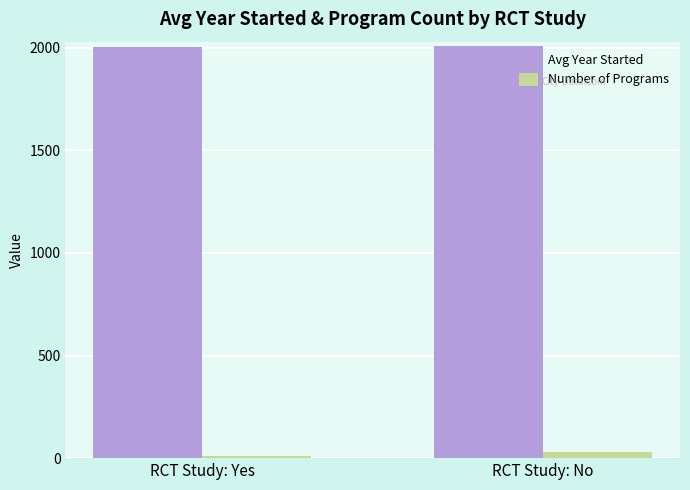

At RCT Study: No, list the series in order from smallest to largest.

Number of Programs, Avg Year Started